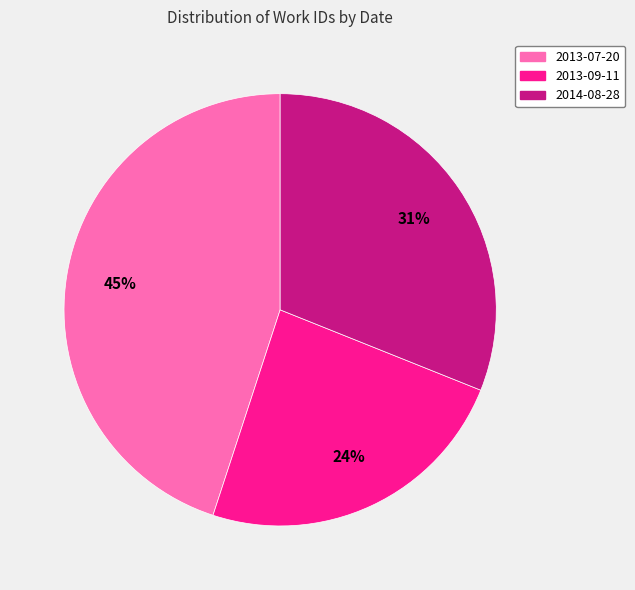

To the nearest percent, what is the difference between the largest and smallest slice percentages?

21%